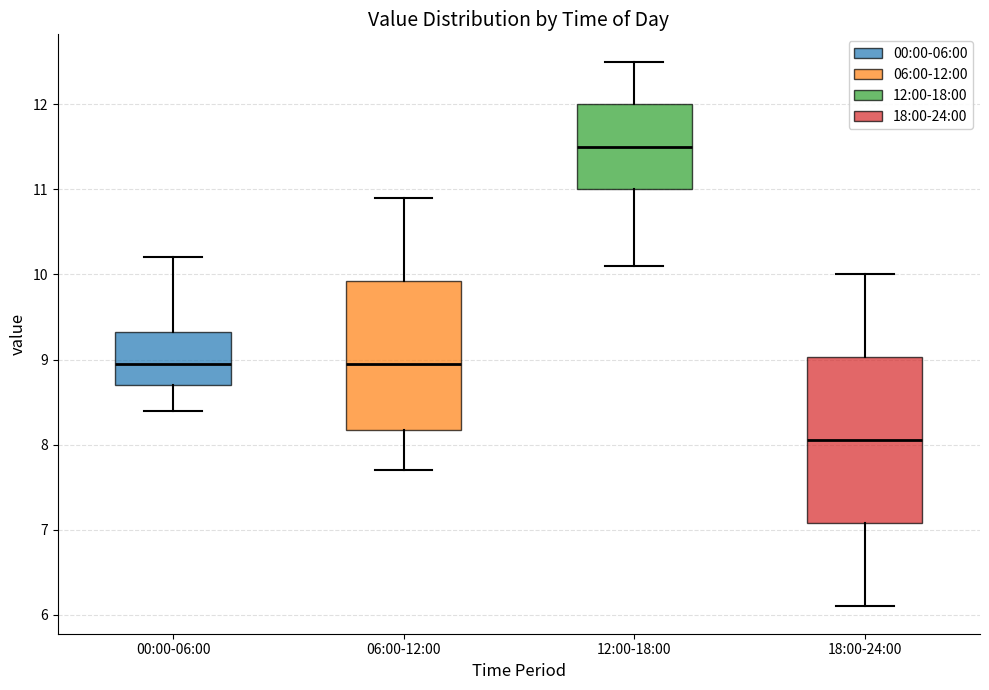

Where is the lower edge of the box for 18:00-24:00 on the y-axis? The values are not printed on the chart, so give them approximately, as read against the axis.

7.1